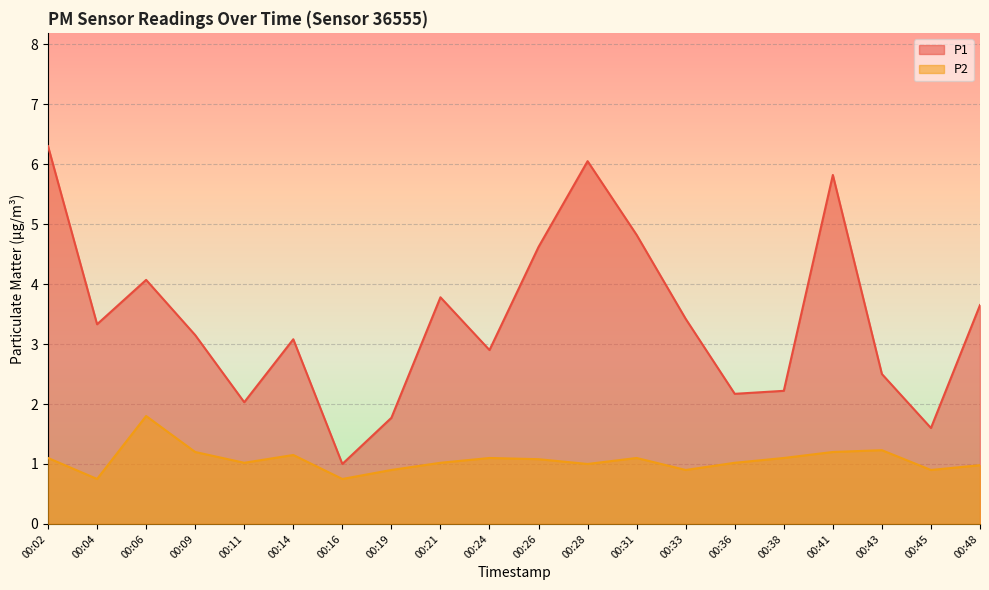

List the labels in order of P2 value, largest first.

00:06, 00:43, 00:09, 00:41, 00:14, 00:02, 00:24, 00:31, 00:38, 00:26, 00:11, 00:21, 00:36, 00:28, 00:48, 00:19, 00:33, 00:45, 00:04, 00:16